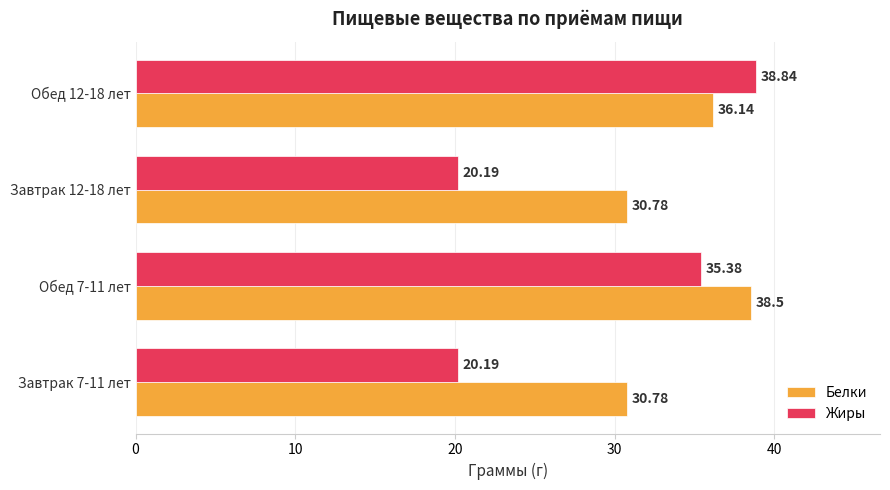

What is the difference between the Белки values at Обед 7-11 лет and Обед 12-18 лет?

2.4